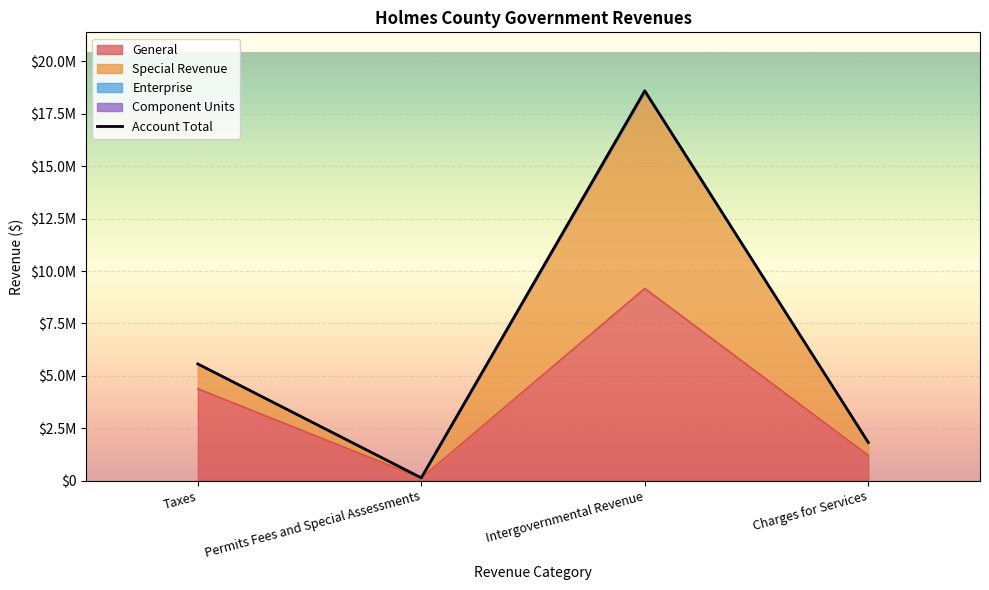

Between Charges for Services and Permits Fees and Special Assessments, which is larger?

Charges for Services